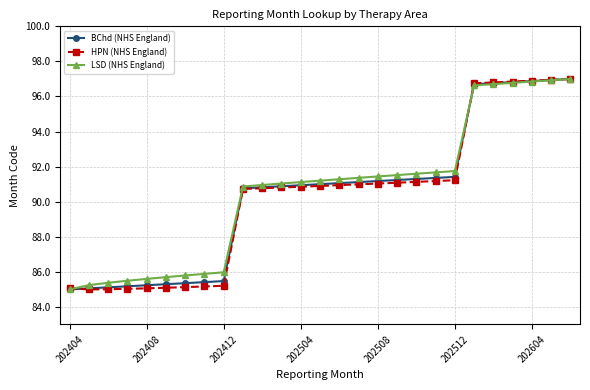

What is the value of the LSD (NHS England) point at the 26th from the left?

96.9